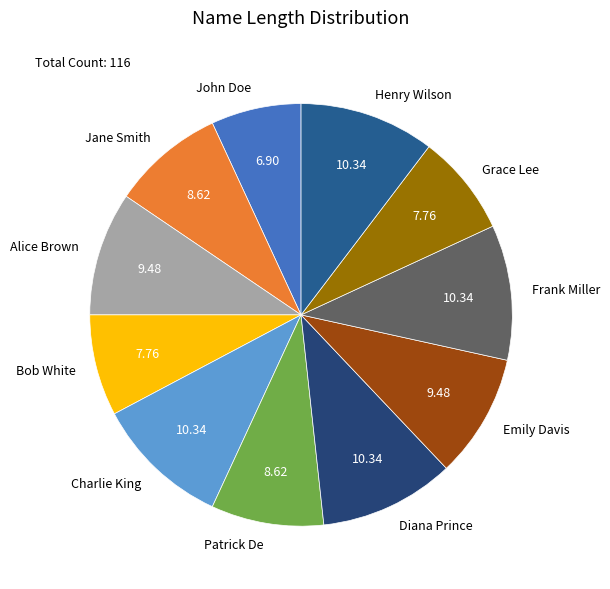

Which slice is the smallest?

John Doe